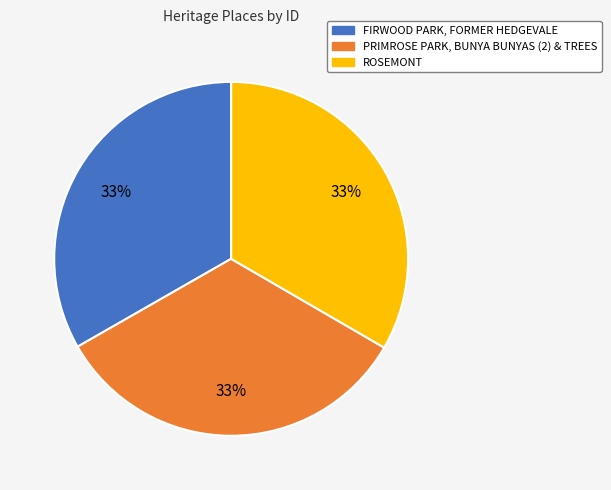

Is there a majority slice in this chart?

No